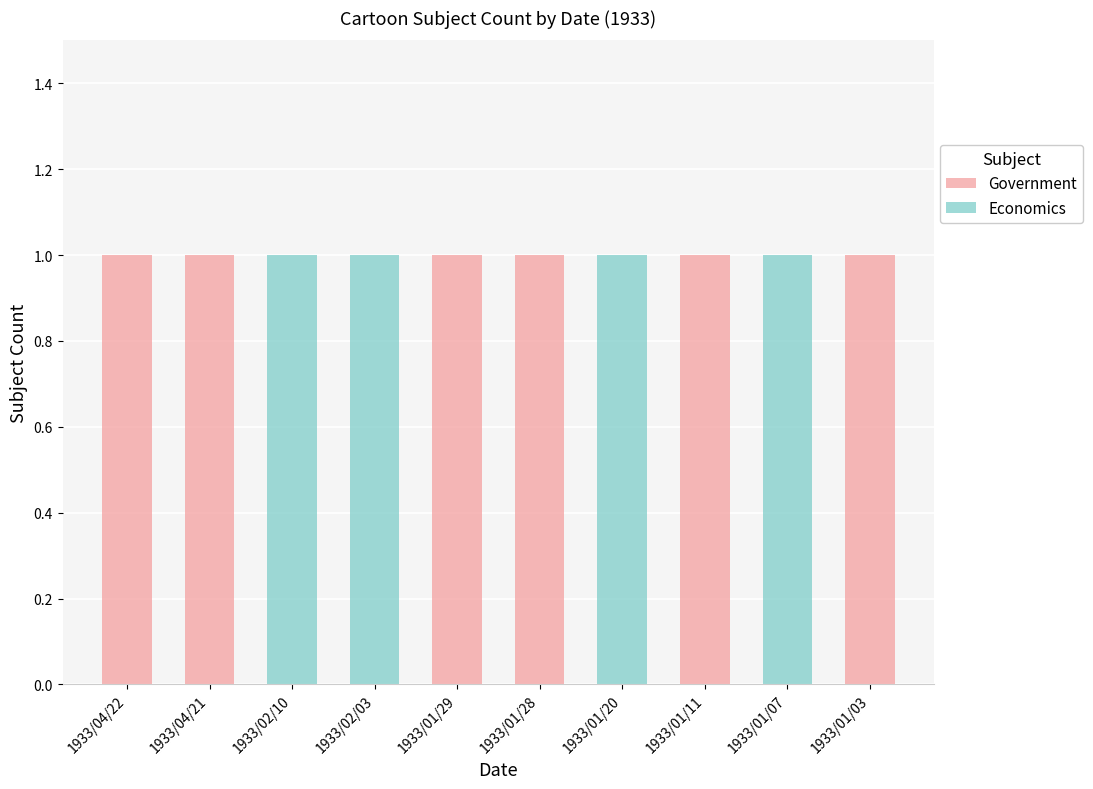

List the labels in order of Government value, smallest first.

1933/02/10, 1933/02/03, 1933/01/20, 1933/01/07, 1933/04/22, 1933/04/21, 1933/01/29, 1933/01/28, 1933/01/11, 1933/01/03